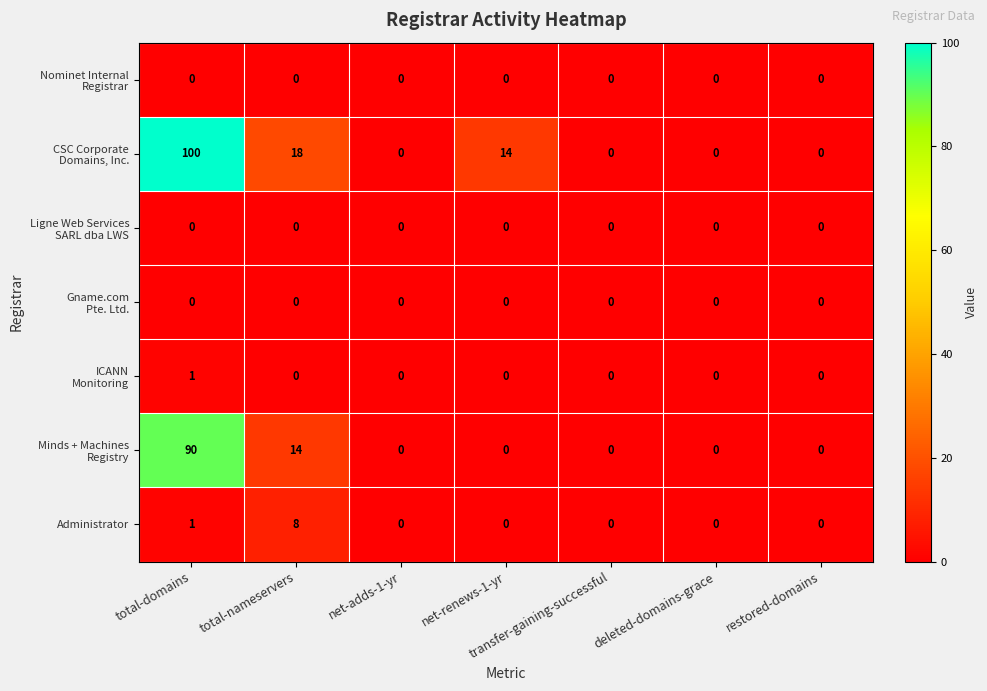

What is the sum of all Administrator values?

9